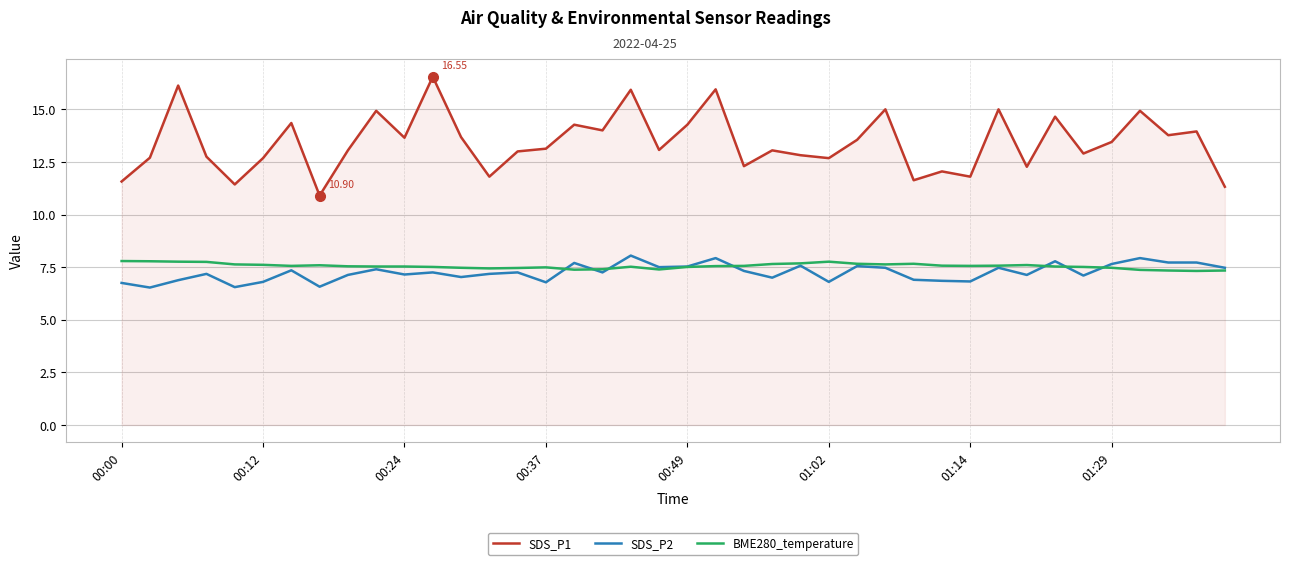

Which series has the widest spread of values?

SDS_P1